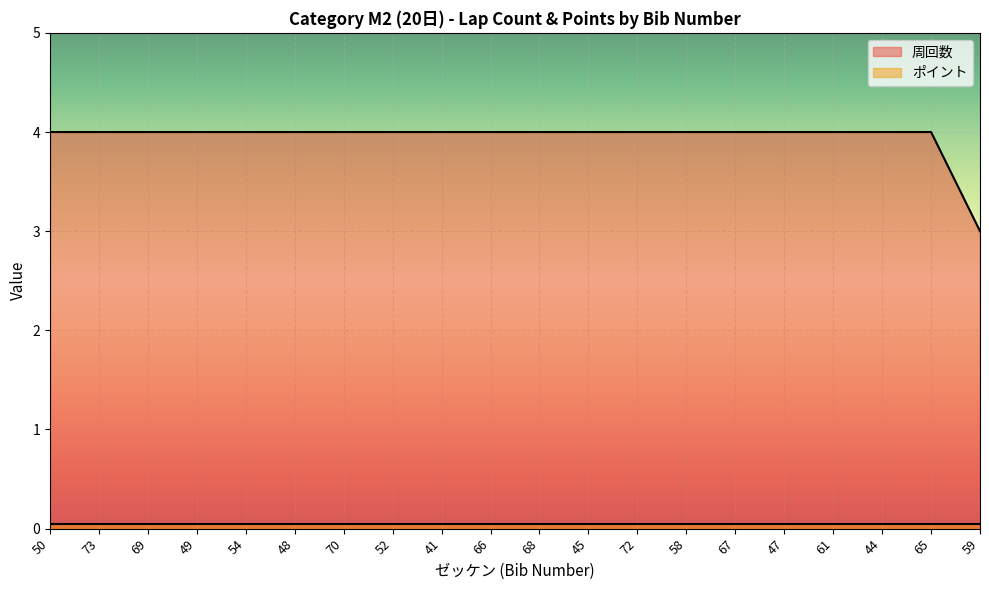

What is the sum of the values at 66 and 45?

8